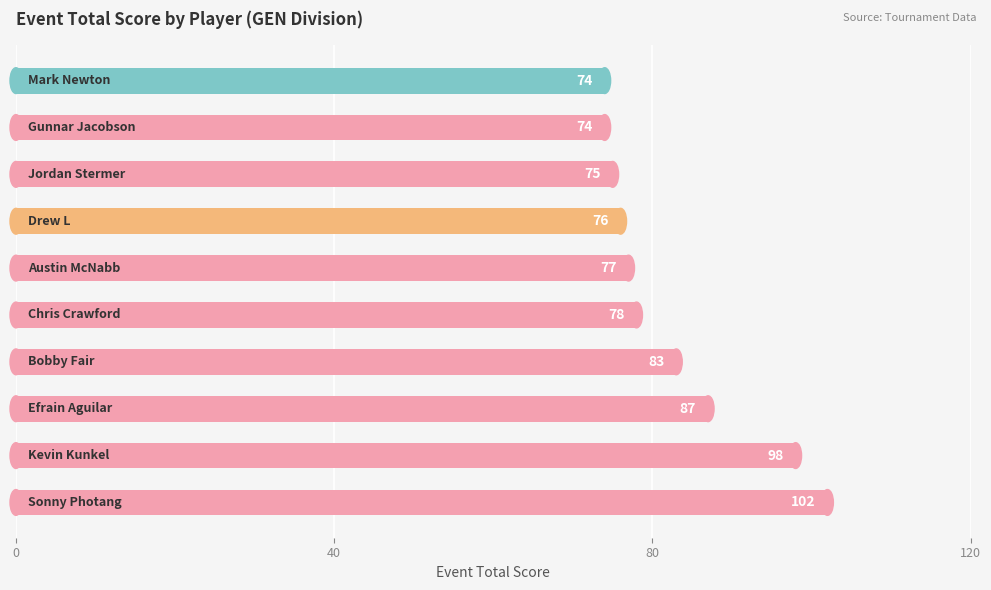

What is the minimum value shown in the chart?

74